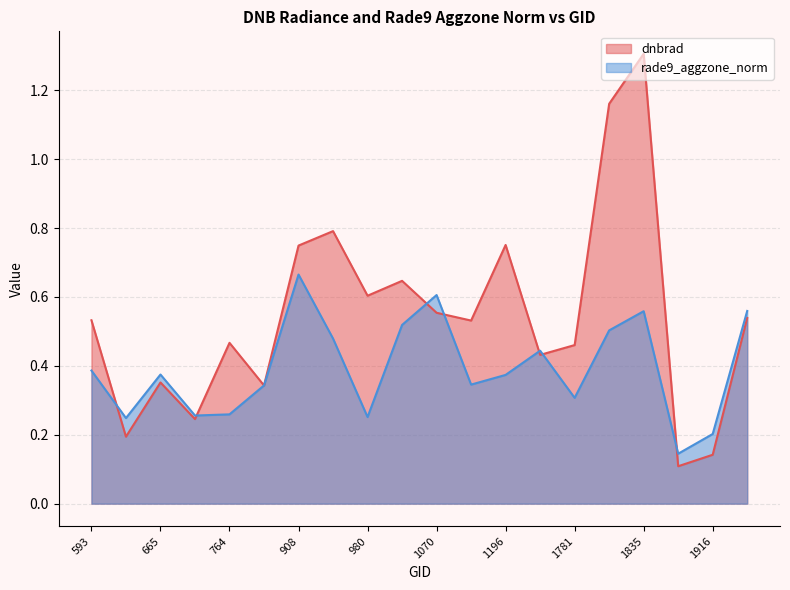

True or false: dnbrad has a value of 0.2 at 764.

False